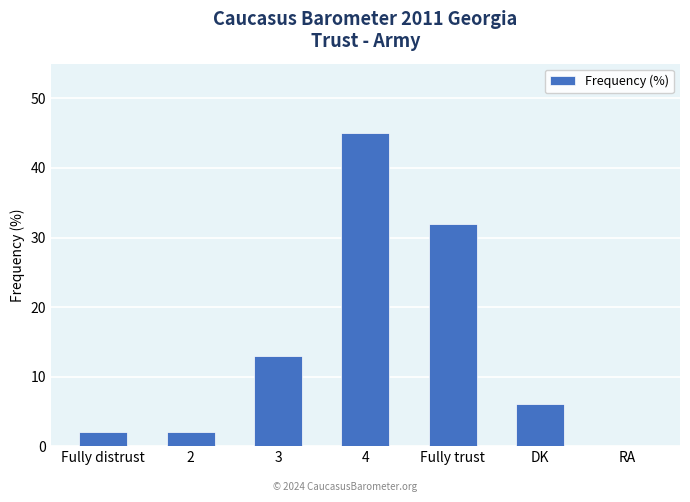

Reading left to right, extract all data points from this chart.

2	2	13	45	32	6	0